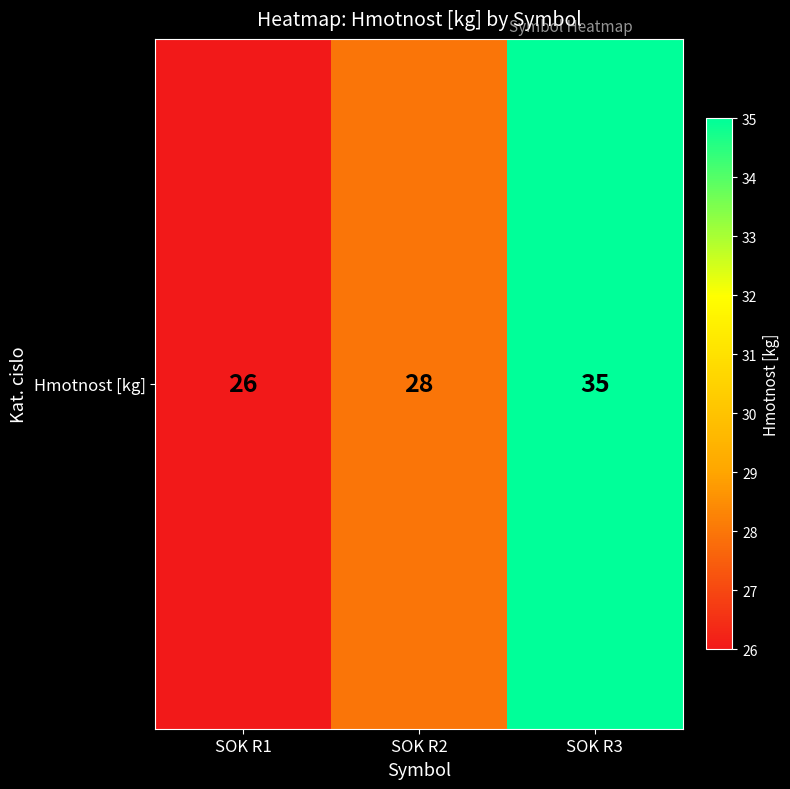

List the labels in order of value, smallest first.

SOK R1, SOK R2, SOK R3